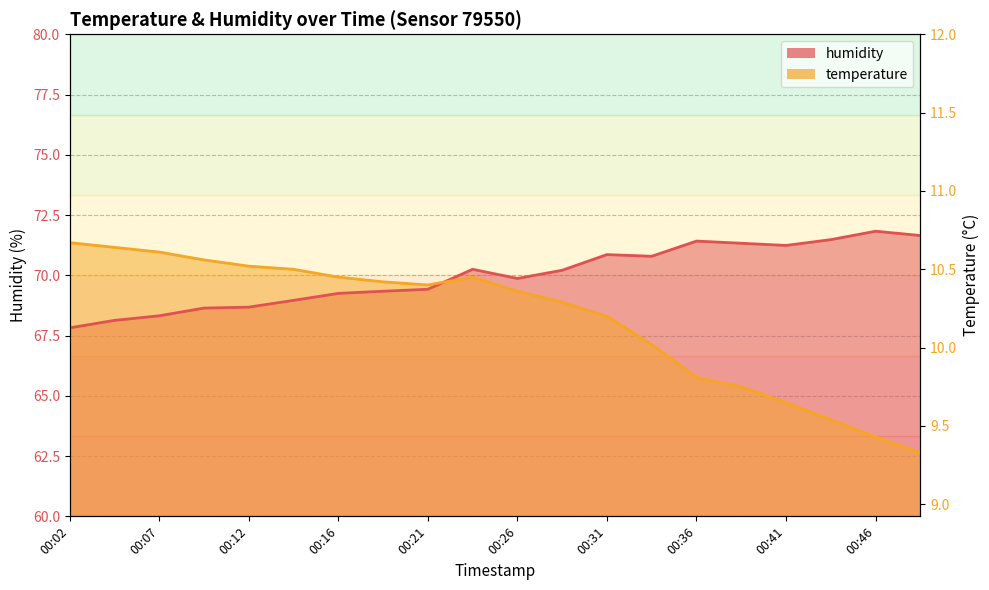

True or false: temperature has a value of 98.6 at 00:48.

False